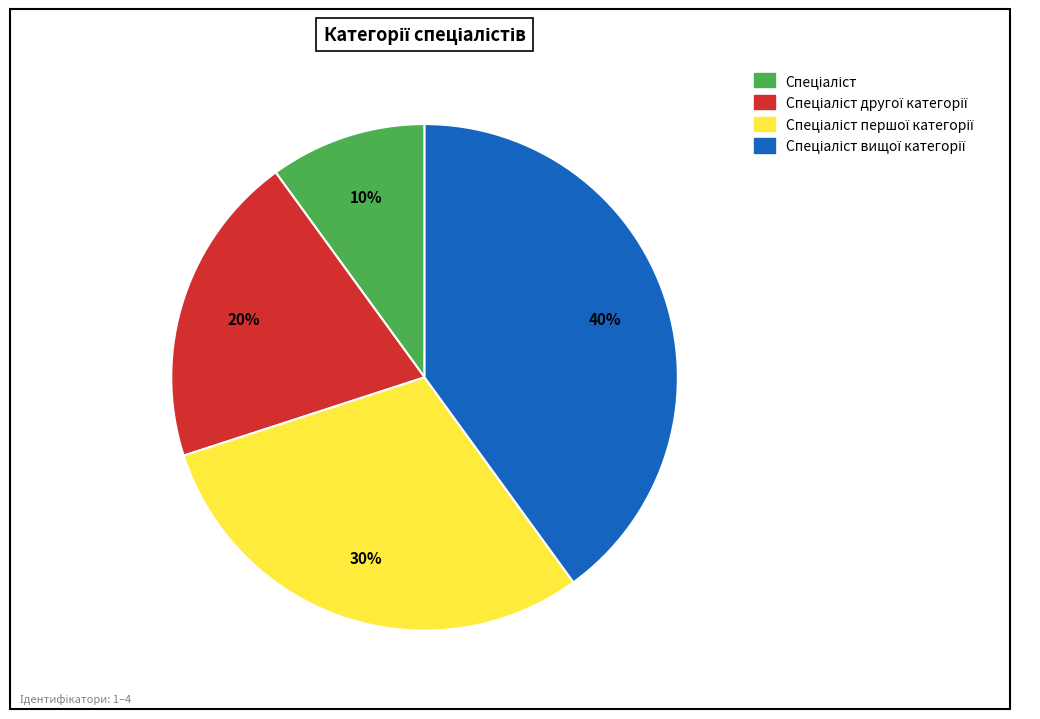

Is there a majority slice in this chart?

No